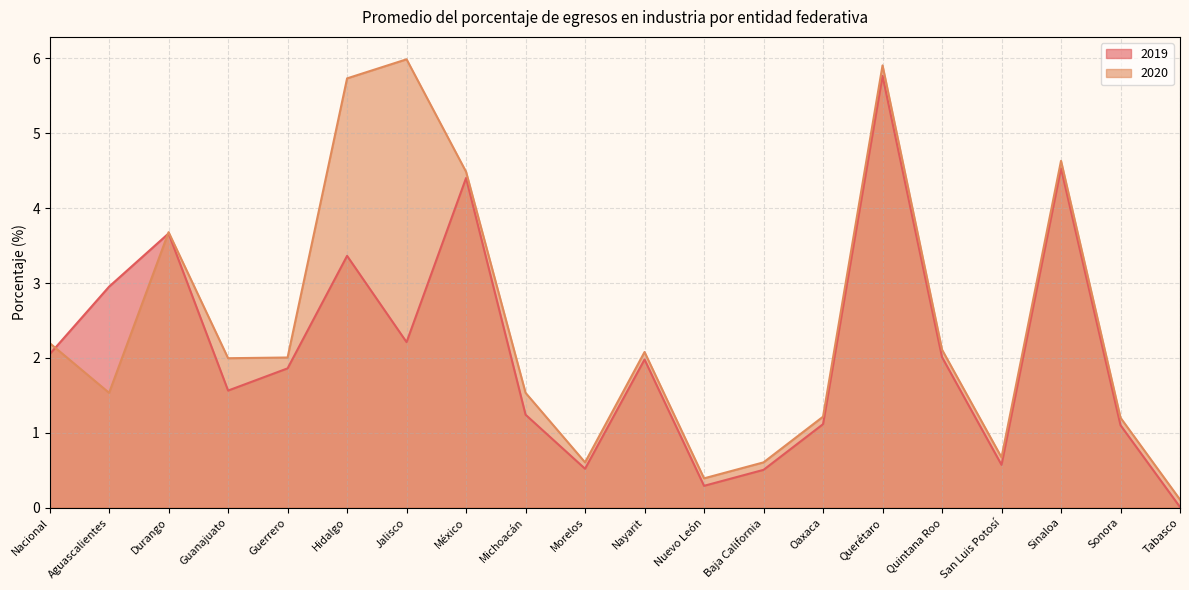

Reading right to left, extract all data points from this chart.

2019: 0.0	1.1	4.5	0.6	2.0	5.8	1.1	0.5	0.3	2.0	0.5	1.2	4.4	2.2	3.4	1.9	1.6	3.7	3.0	2.0
2020: 0.1	1.2	4.6	0.7	2.1	5.9	1.2	0.6	0.4	2.1	0.6	1.5	4.5	6.0	5.7	2.0	2.0	3.7	1.5	2.2